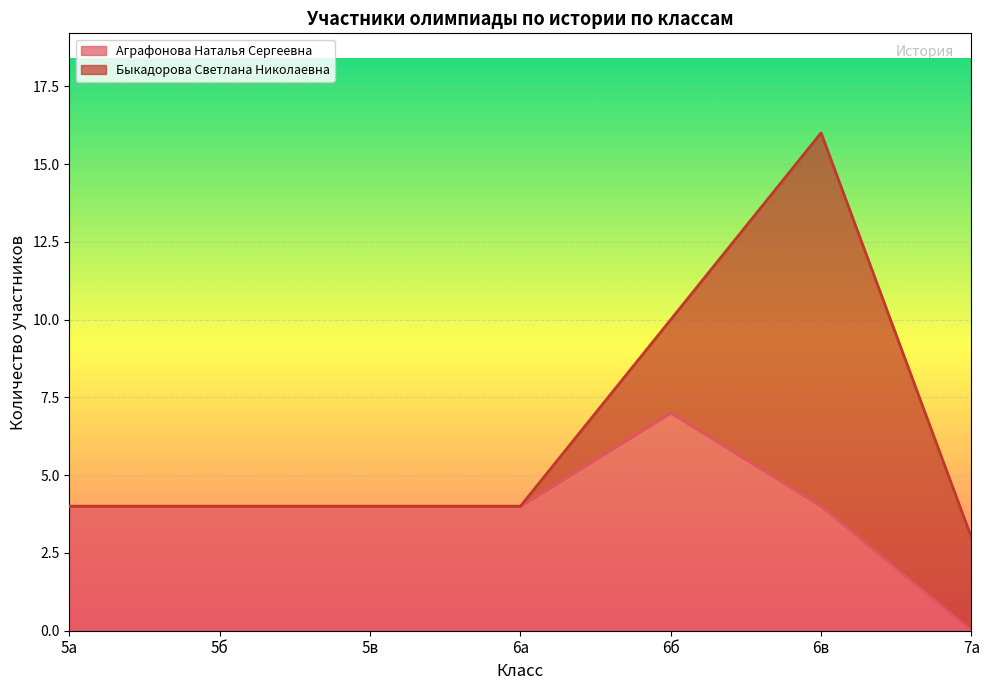

List the labels in order of value, largest first.

6б, 5а, 5б, 5в, 6а, 6в, 7а